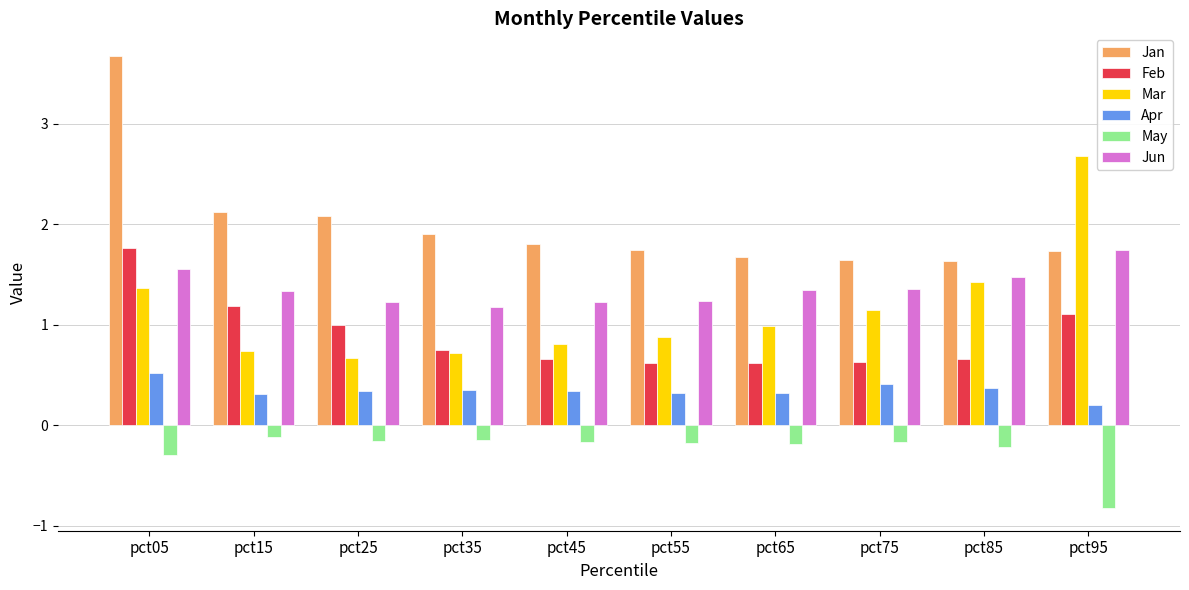

At which label is Feb closest to 1?

pct25